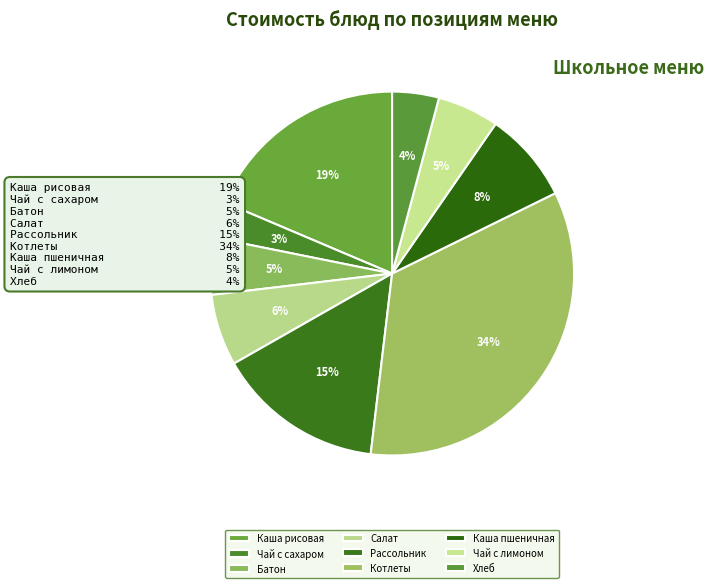

Is there a majority slice in this chart?

No